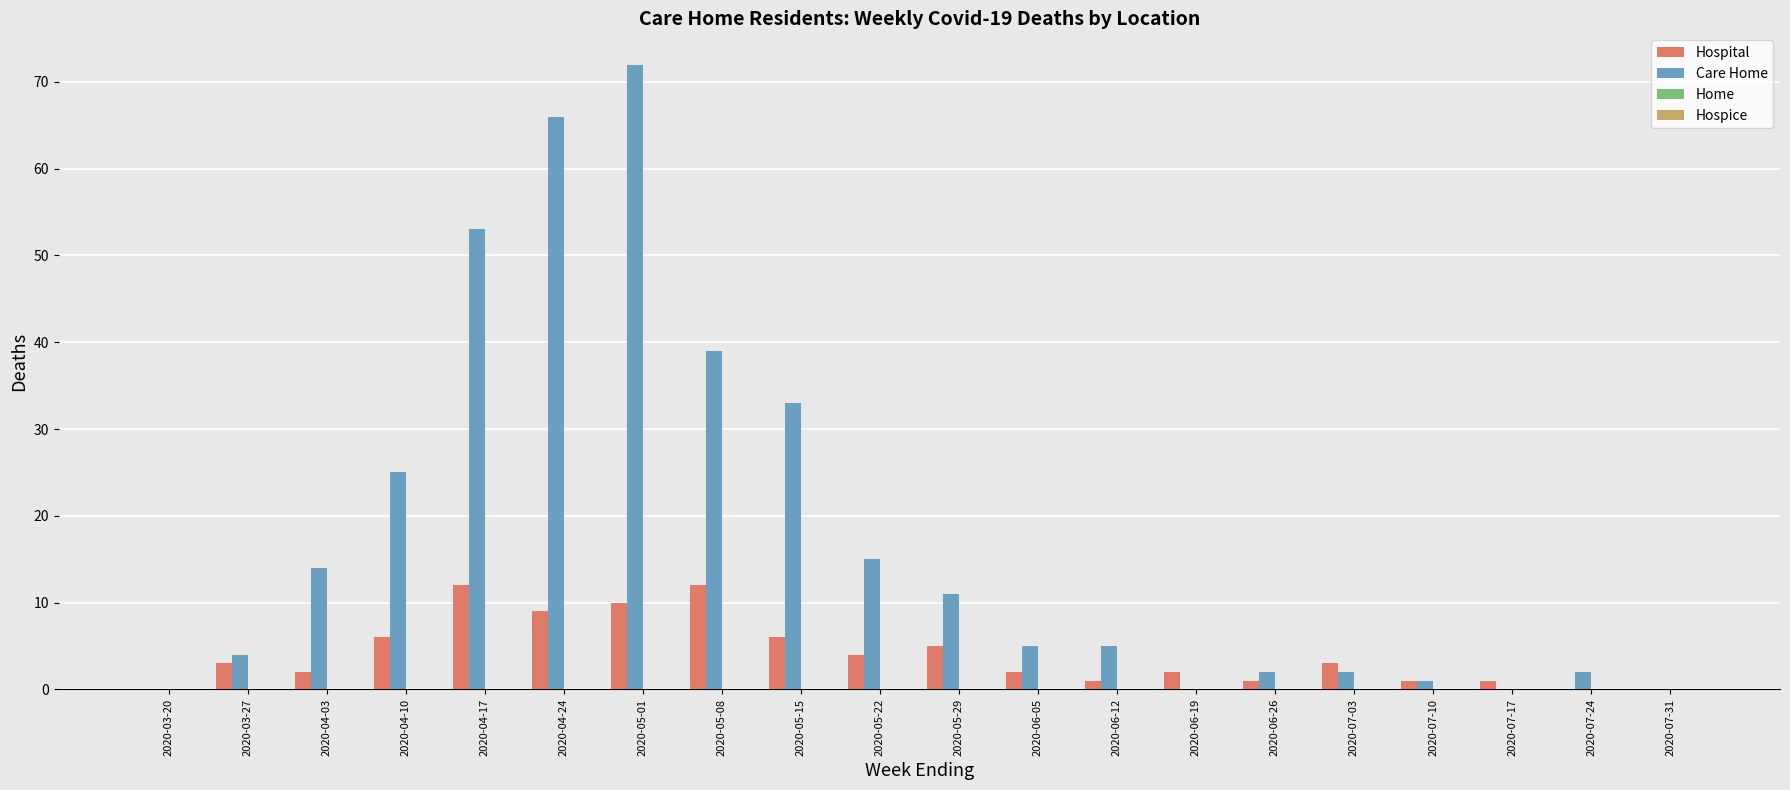

Count the number of categories in the chart.

20